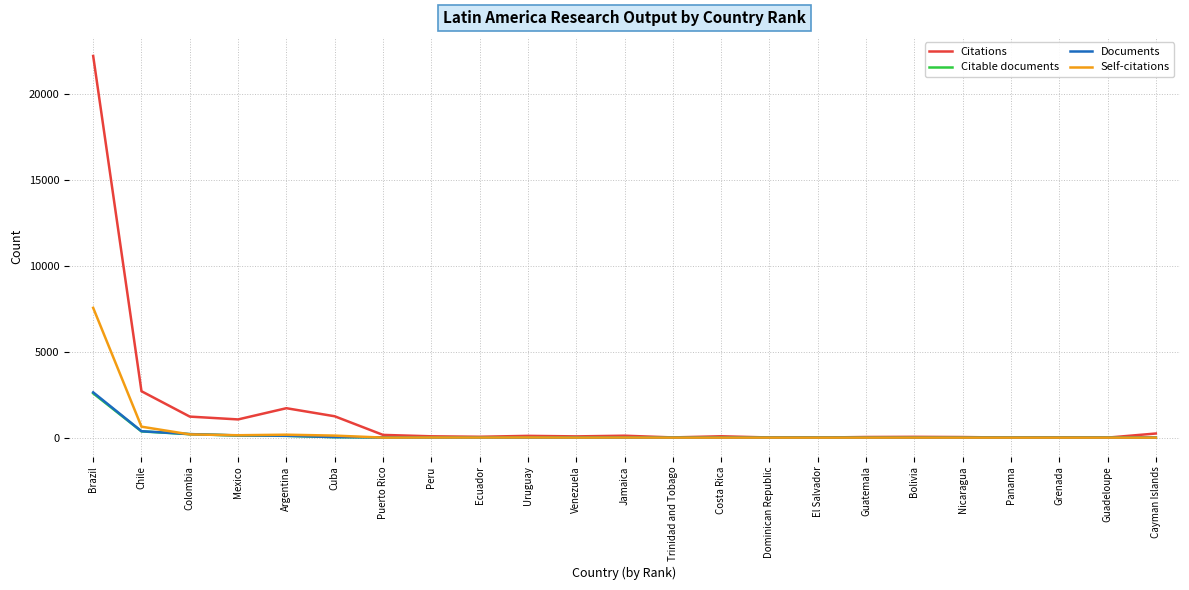

Which series changed the most between Chile and Guadeloupe?

Citations